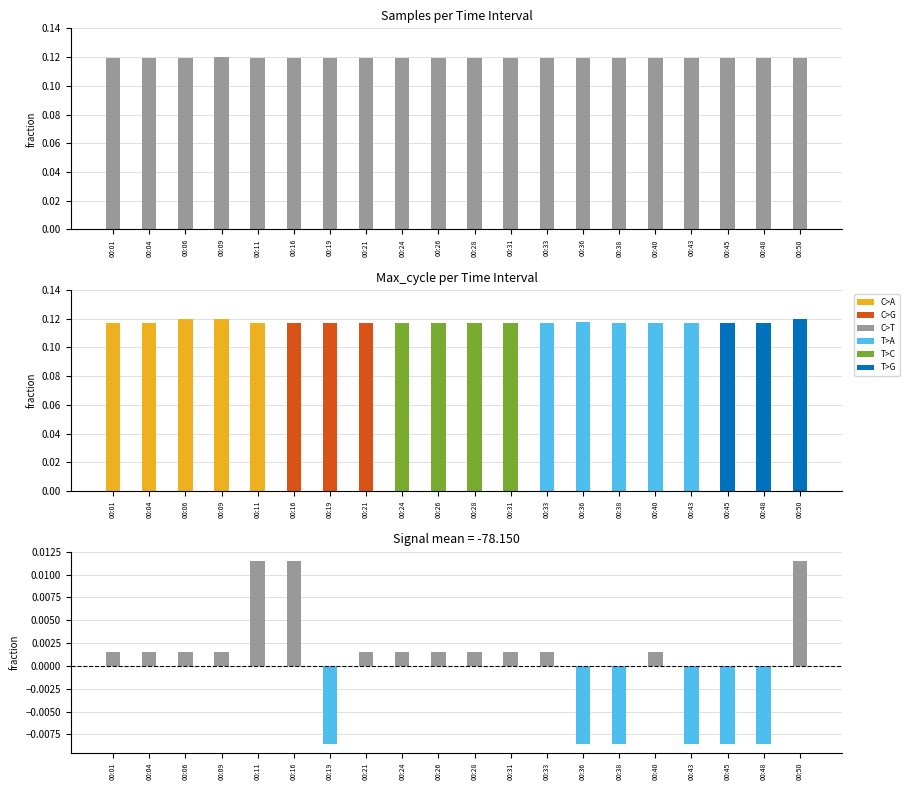

List the labels in order of Samples value, largest first.

00:09, 00:01, 00:43, 00:21, 00:31, 00:38, 00:33, 00:11, 00:28, 00:26, 00:16, 00:40, 00:24, 00:48, 00:19, 00:06, 00:50, 00:04, 00:36, 00:45